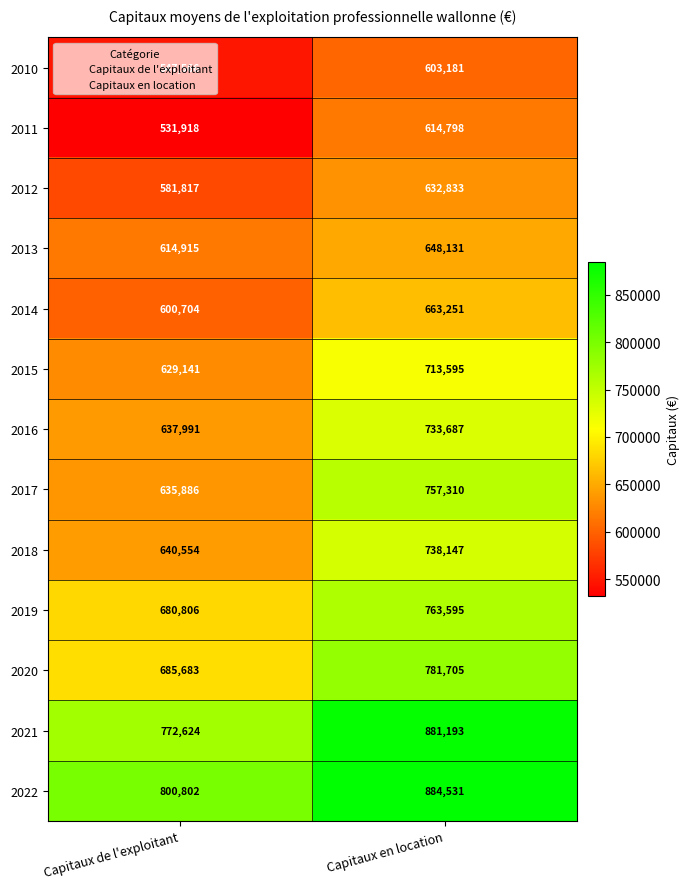

Rank the series by their maximum value, from lowest to highest.

2010, 2011, 2012, 2013, 2014, 2015, 2016, 2018, 2017, 2019, 2020, 2021, 2022